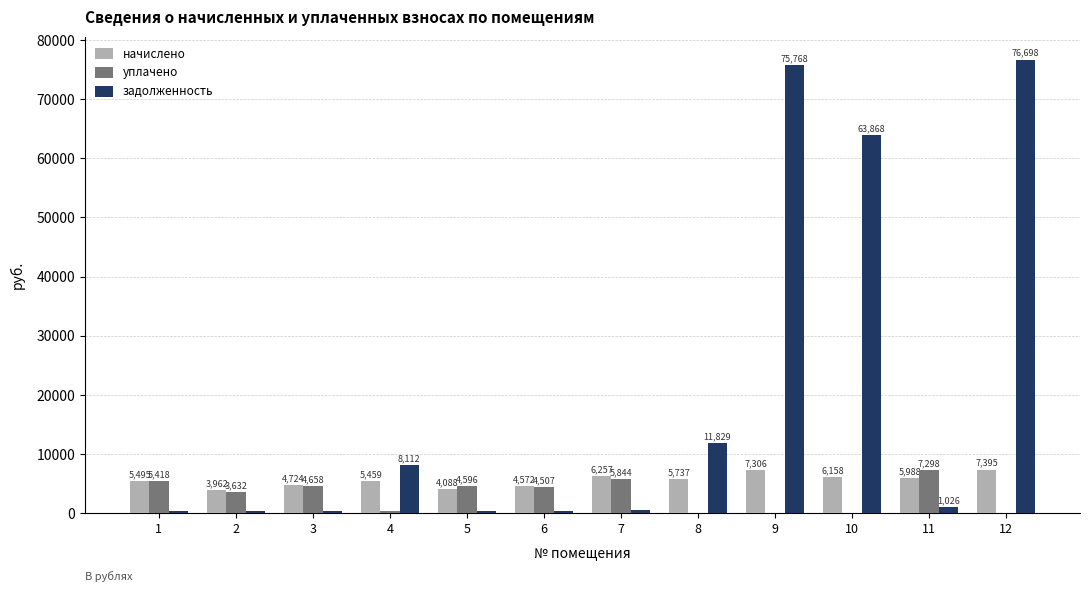

The уплачено series shows 7554.8 at 3. True or false?

False